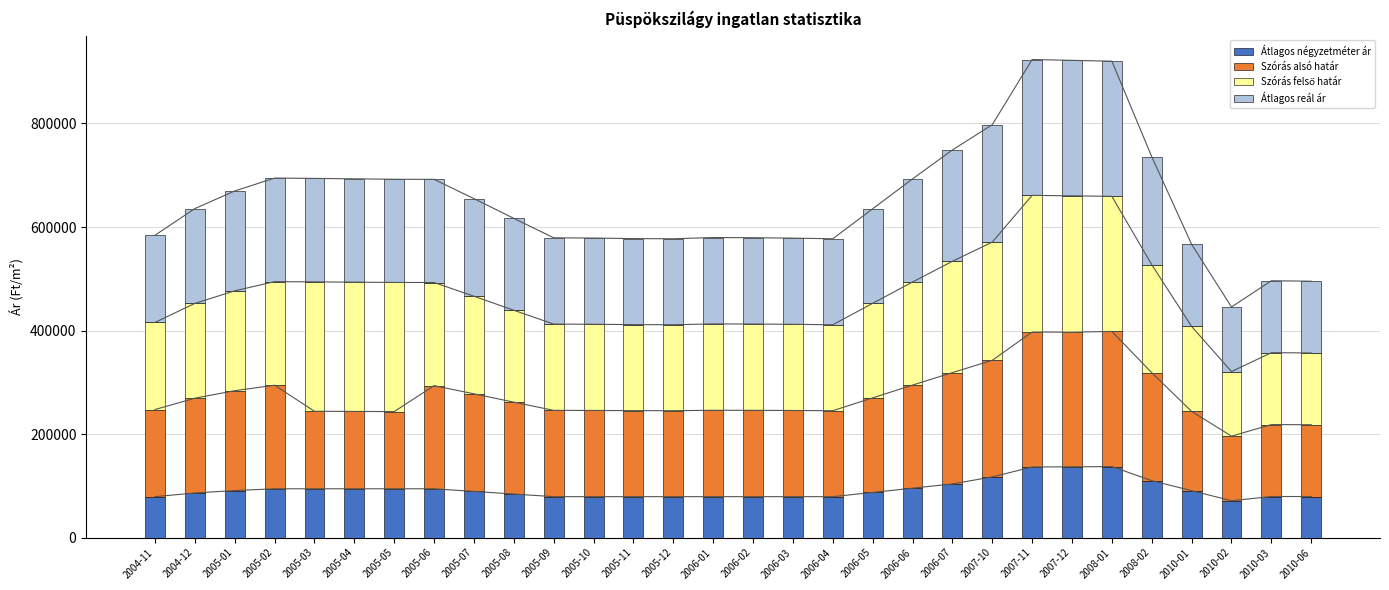

At 2005-01, list the series in order from largest to smallest.

Szórás alsó határ, Szórás felső határ, Átlagos reál ár, Átlagos négyzetméter ár